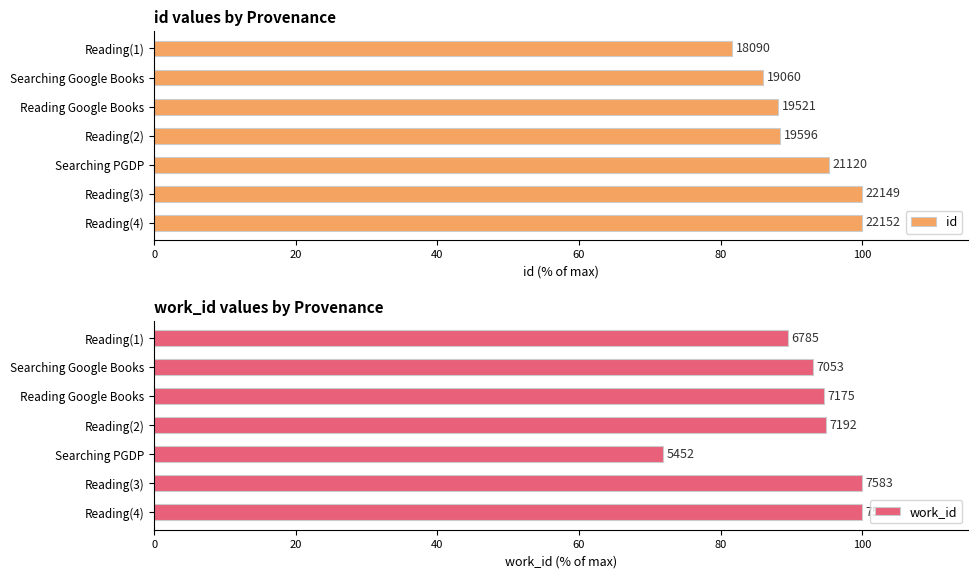

What is the lowest value of the id series?

81.7